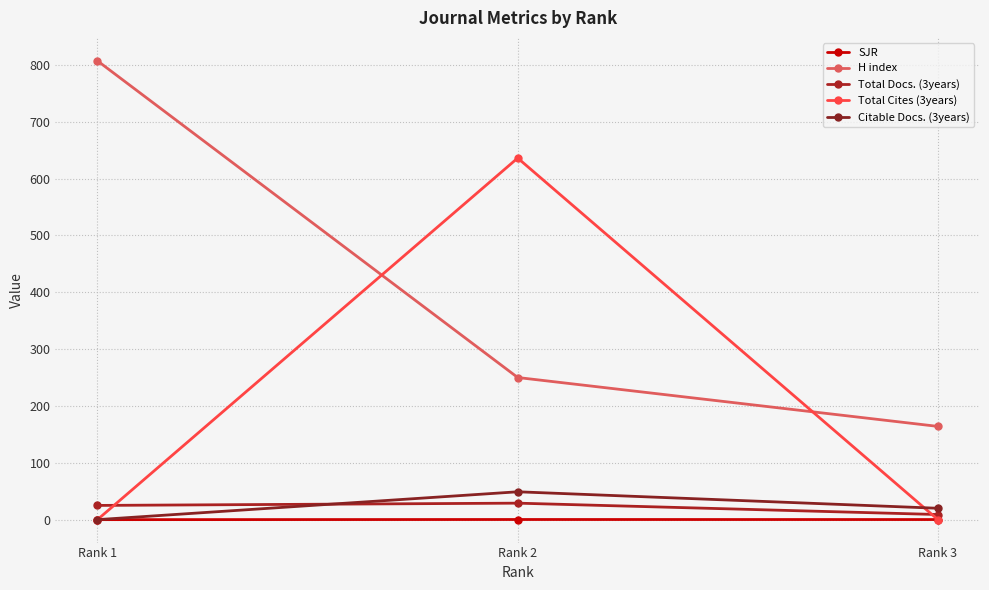

How many data points in SJR are above 0?

2